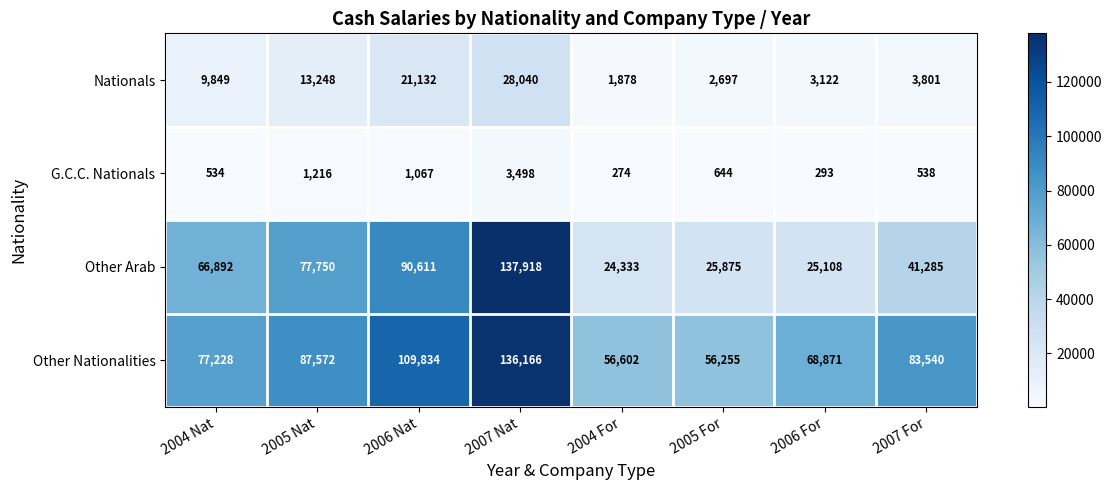

At which category does the chart reach its minimum across all series?

2004 For